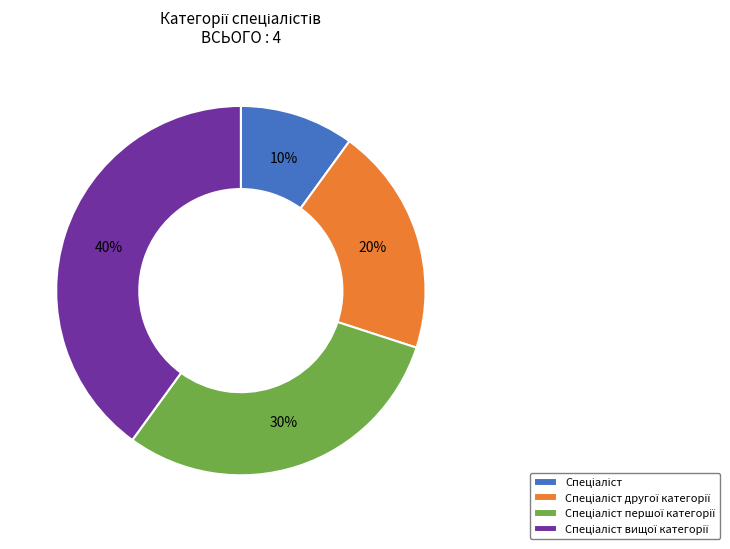

Does any single category account for the majority?

No